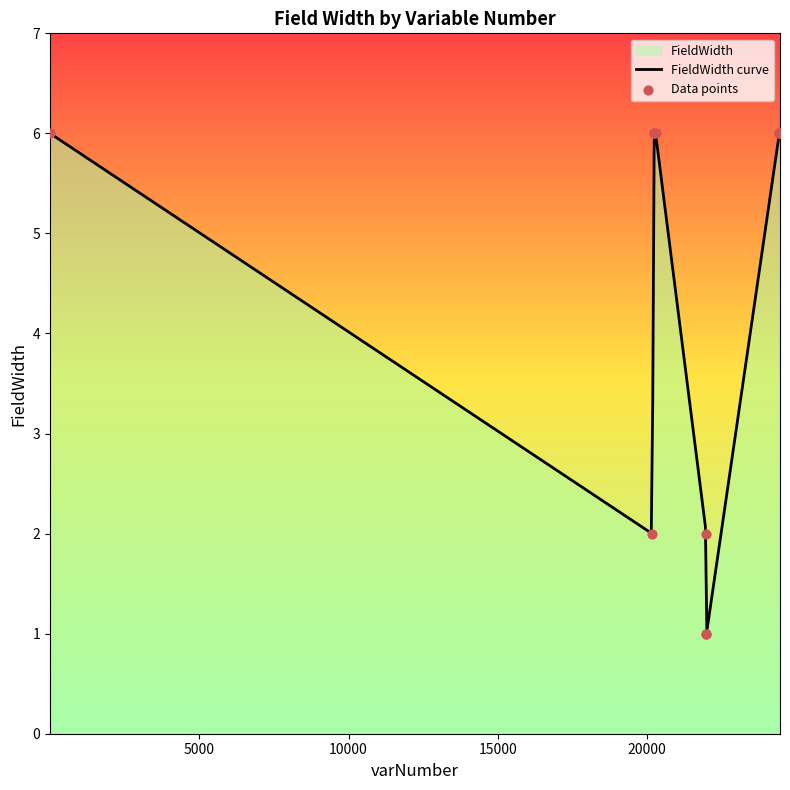

Between 24452 and 21991, which is larger?

24452